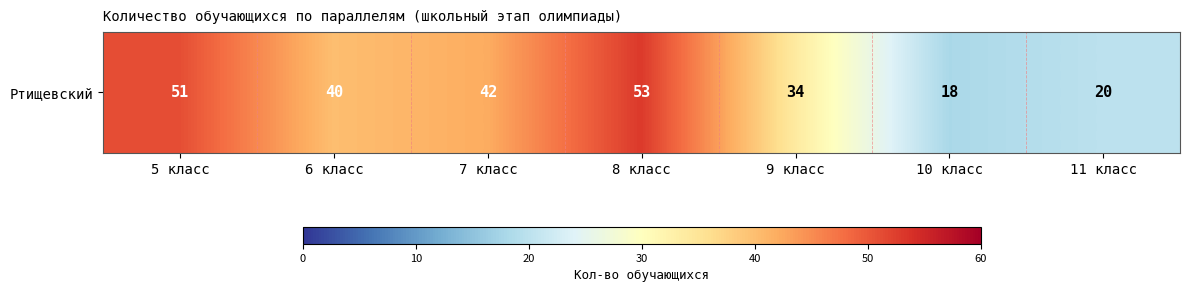

At which label is the value closest to 35?

9 класс